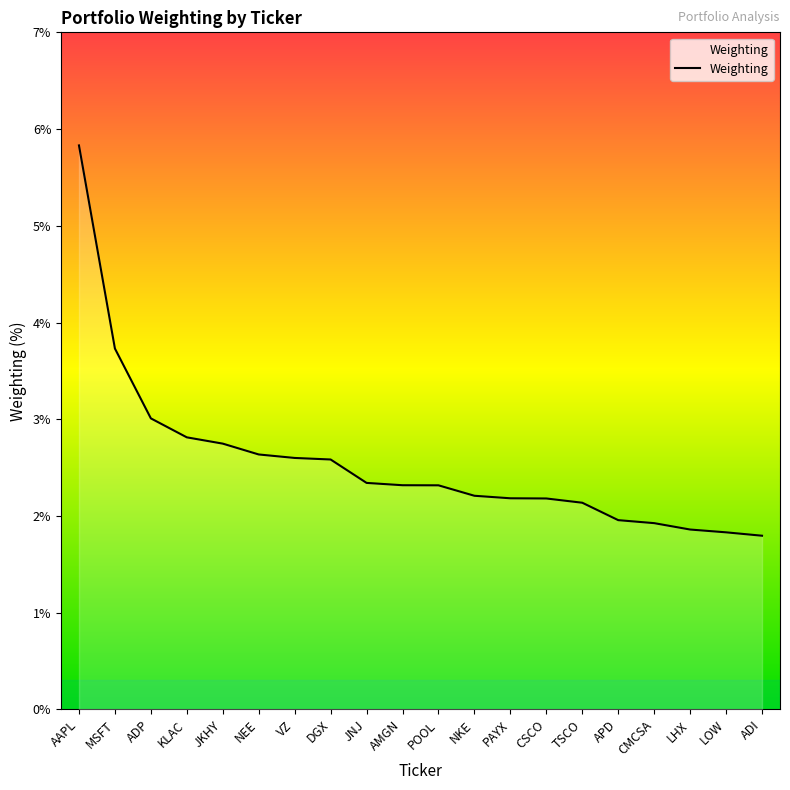

What is the minimum value shown in the chart?

1.8